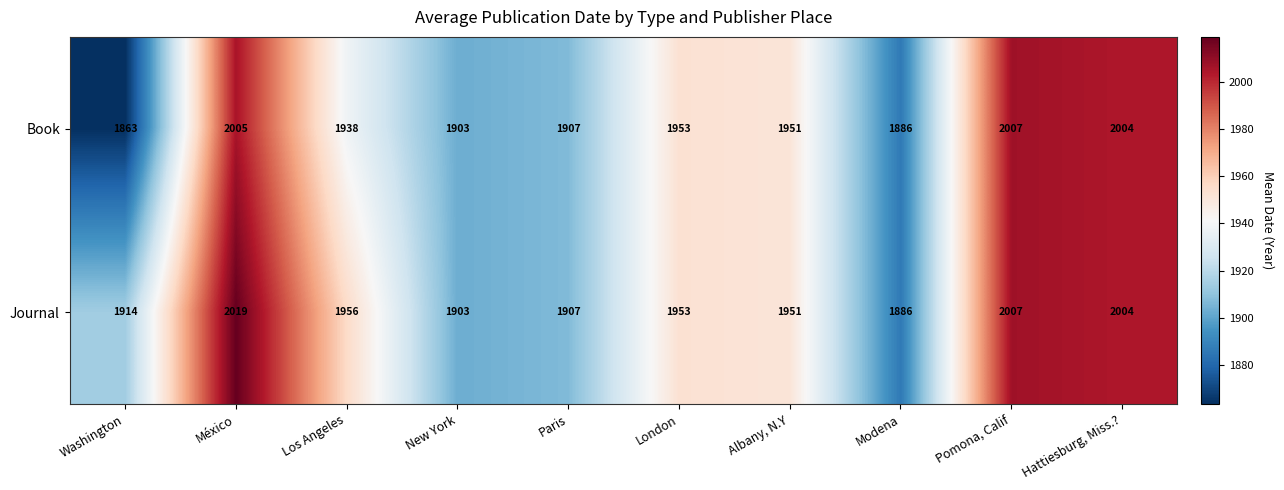

What is the difference between the maximum and minimum values in the Book series?

144